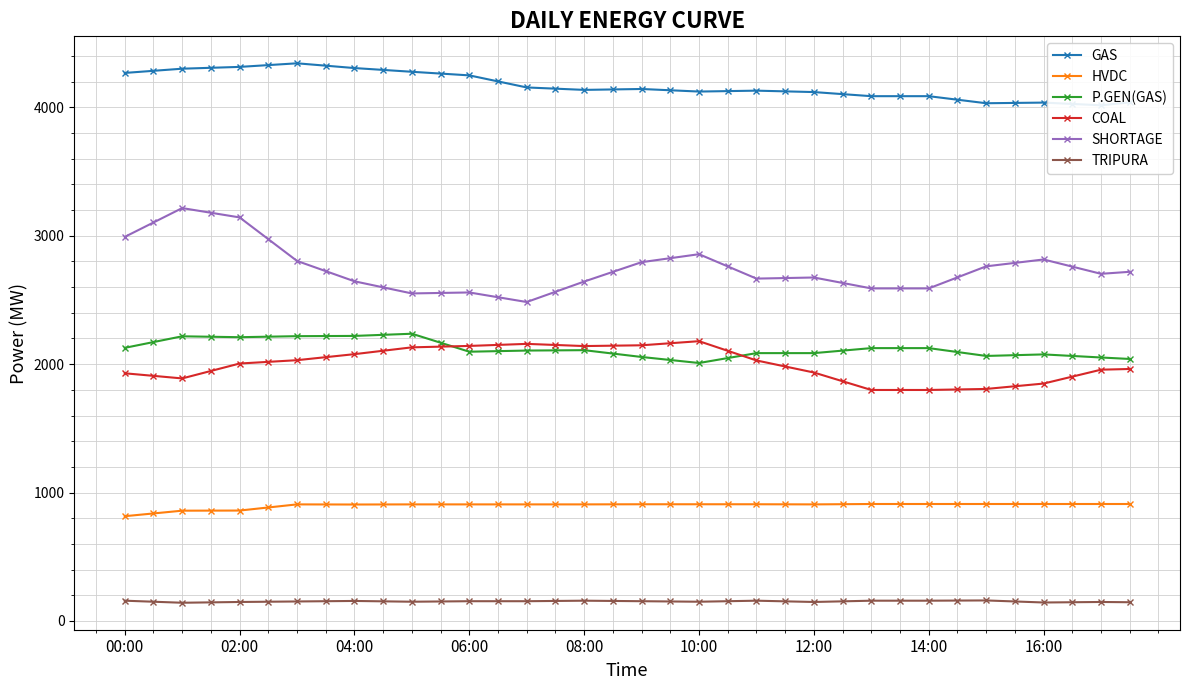

Is it true that TRIPURA equals 209.3 at 21?

False